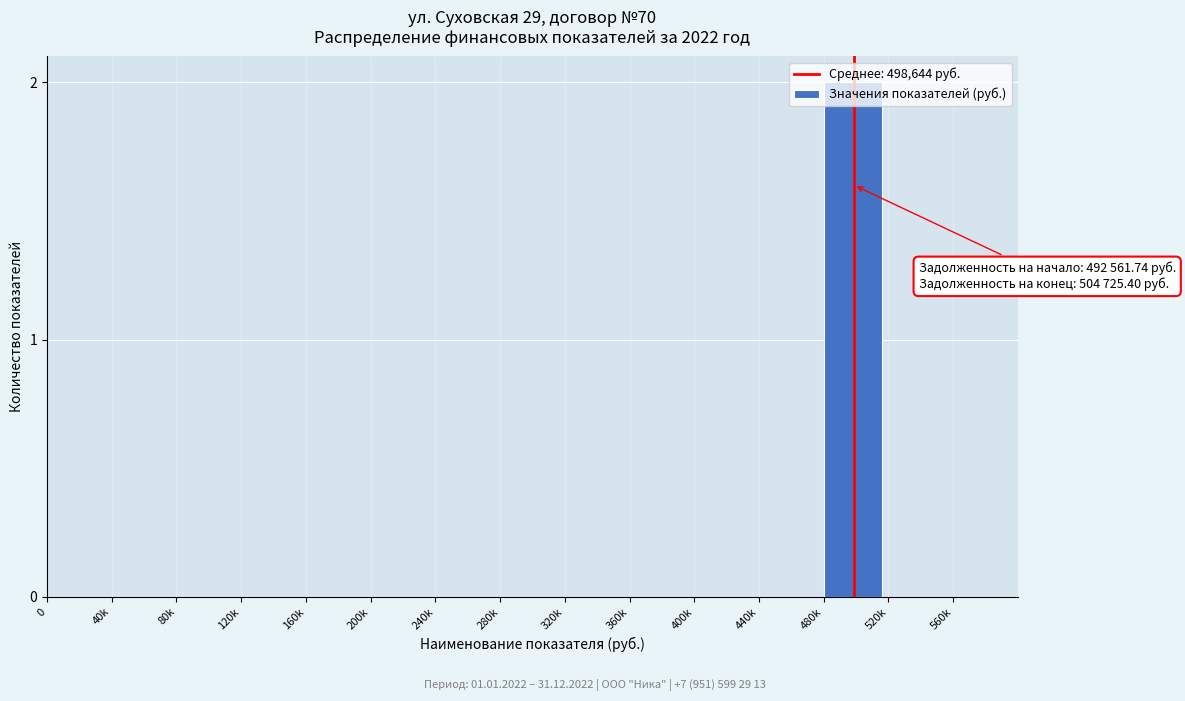

At which category does the chart reach its peak across all series?

480k